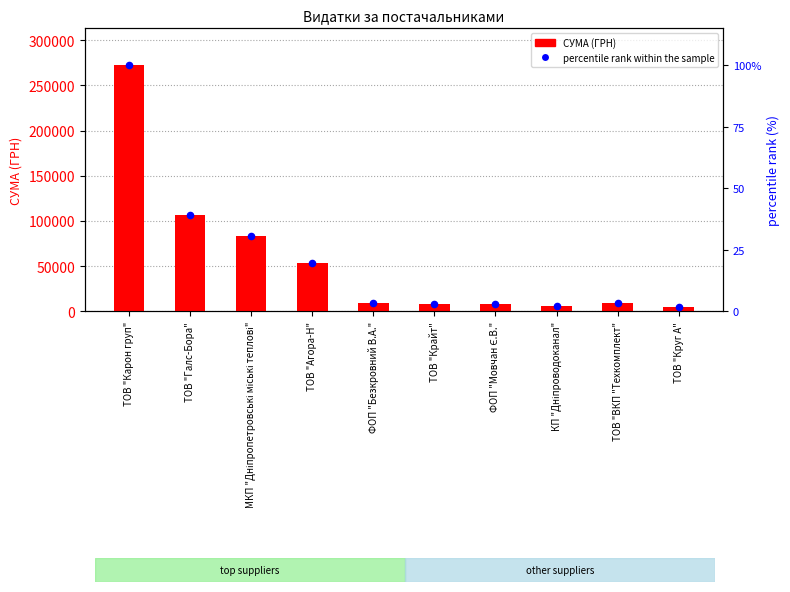

What are all the series names shown in the legend?

СУМА (ГРН), percentile rank within the sample